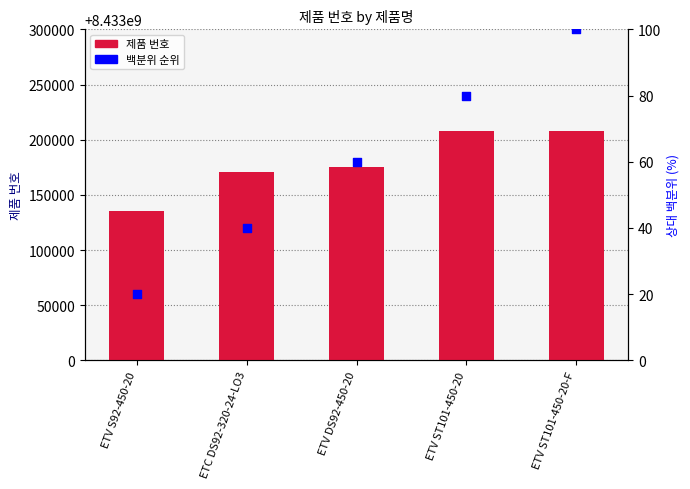

Which series has the widest spread of Y values?

제품 번호